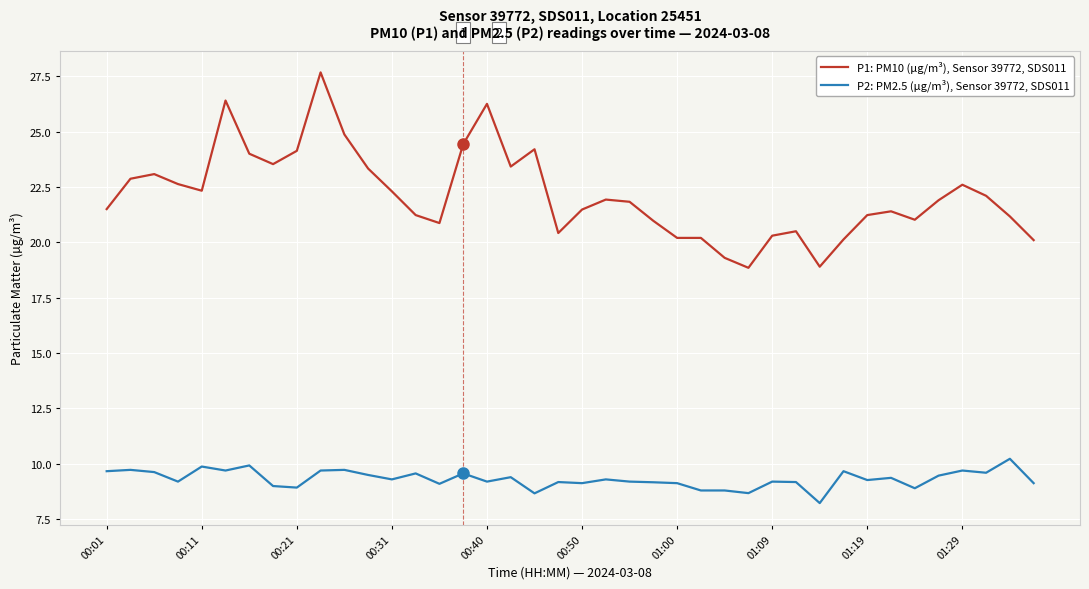

Which series has the largest total across all categories?

P1: PM10 (µg/m³), Sensor 39772, SDS011